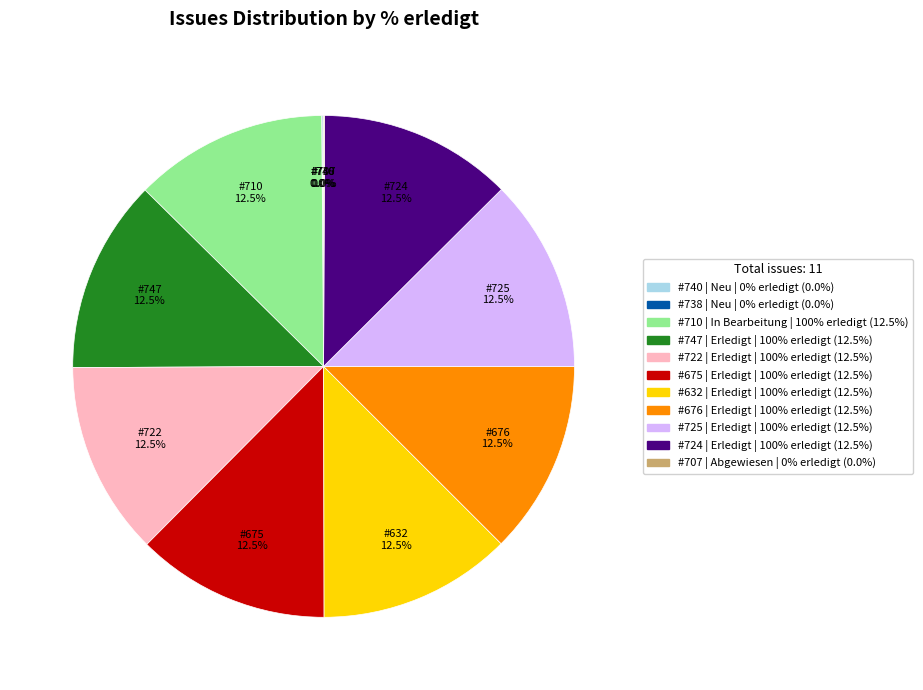

Rank the categories by value from lowest to highest.

740, 738, 707, 710, 747, 722, 675, 632, 676, 725, 724